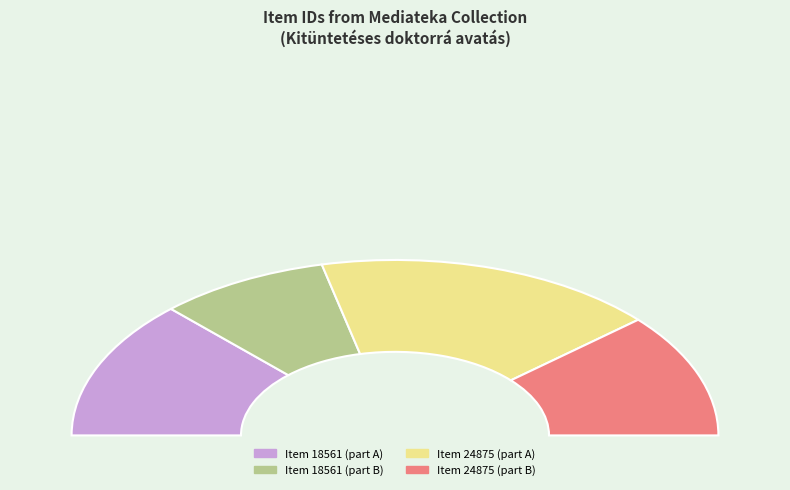

What percentage is the Item 24875 slice, to the nearest percent?

57%